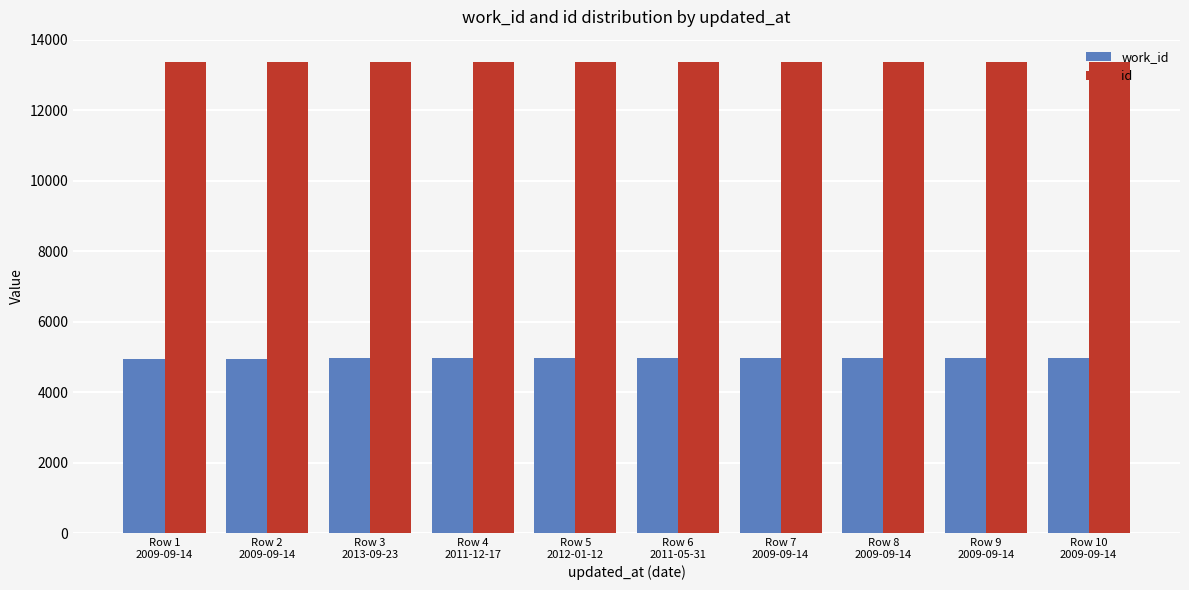

Count the number of data series in this chart.

2